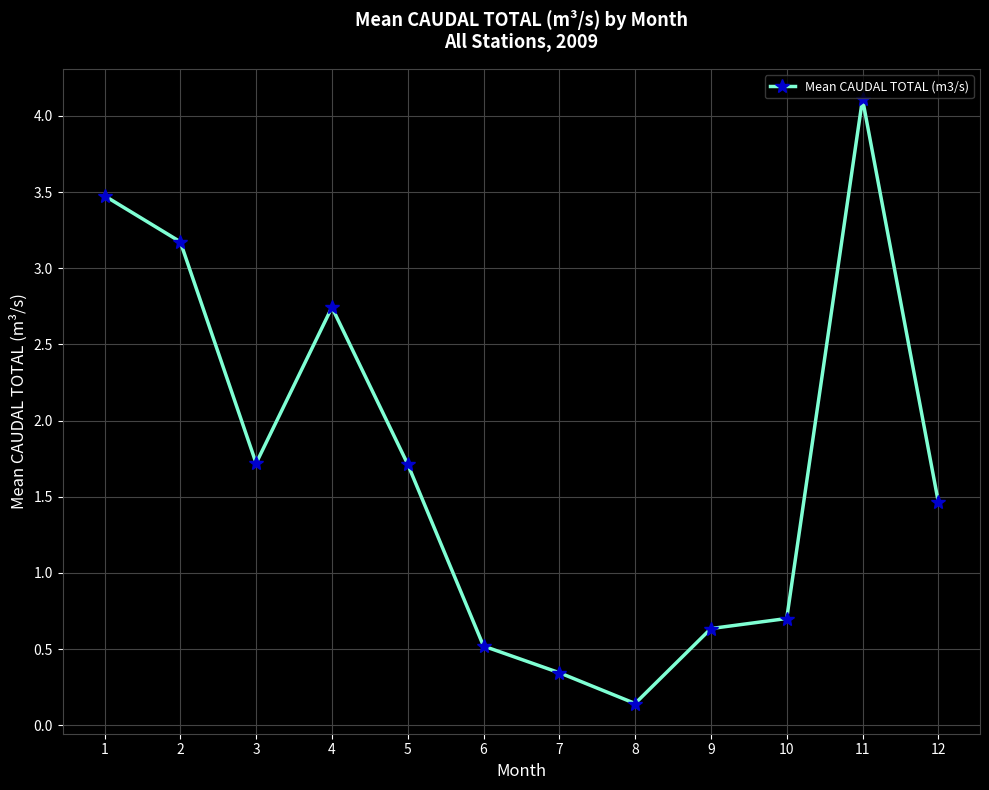

What is the average value?

1.7